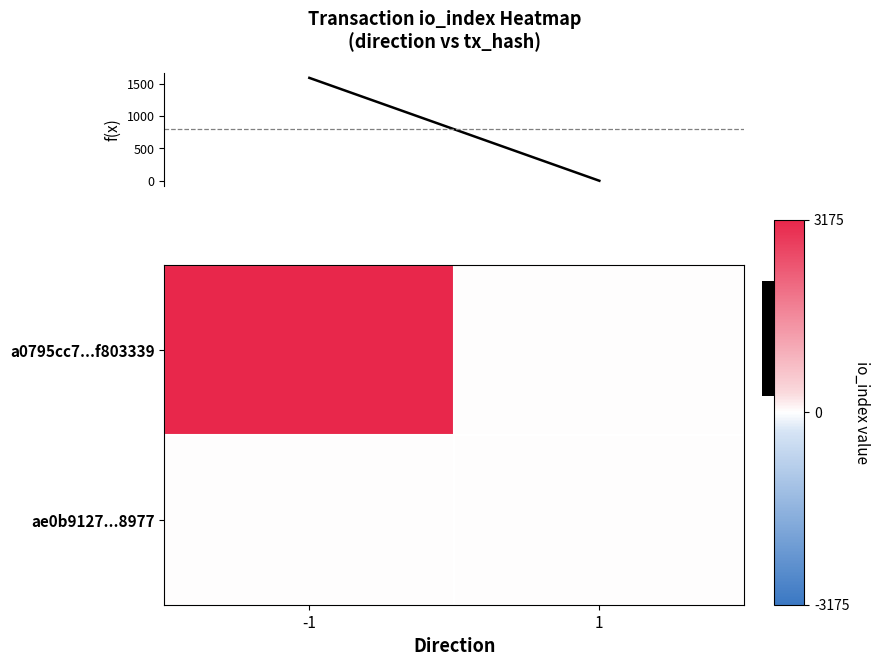

Which has a higher value, 1 or -1?

-1